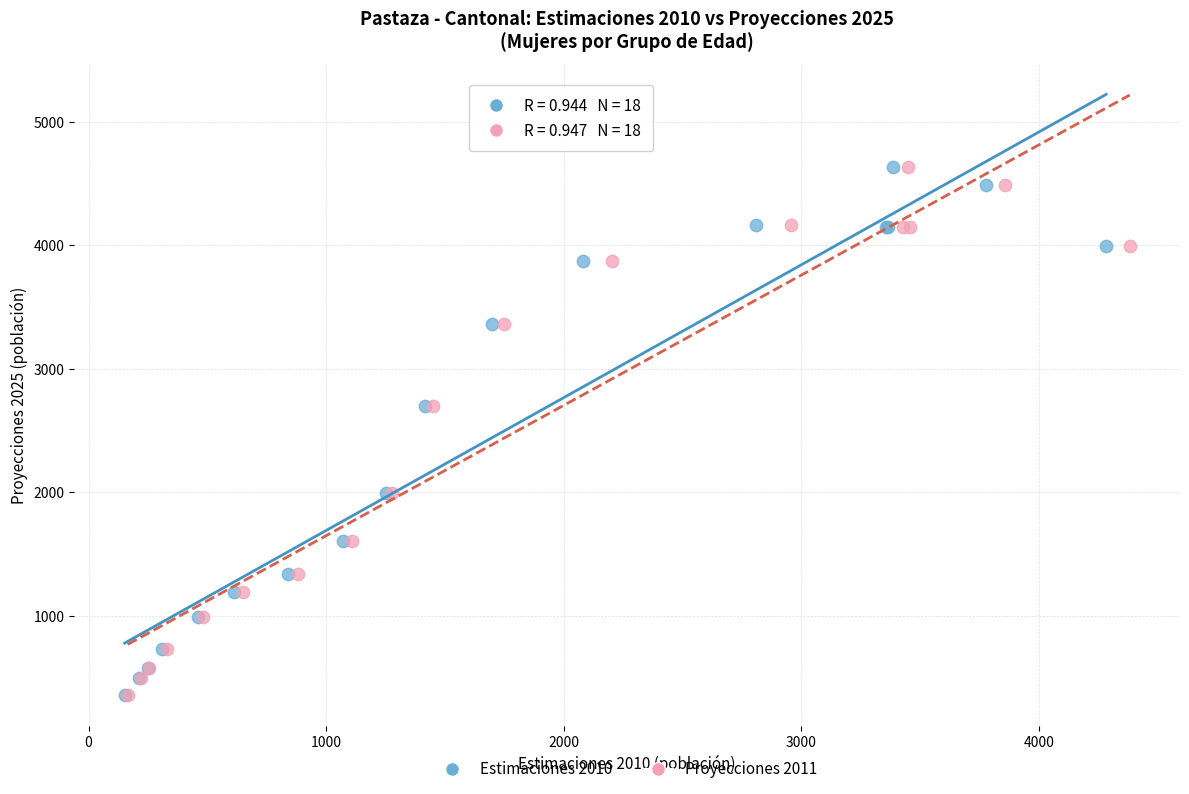

What are all the series names shown in the legend?

Estimaciones 2010, Proyecciones 2011